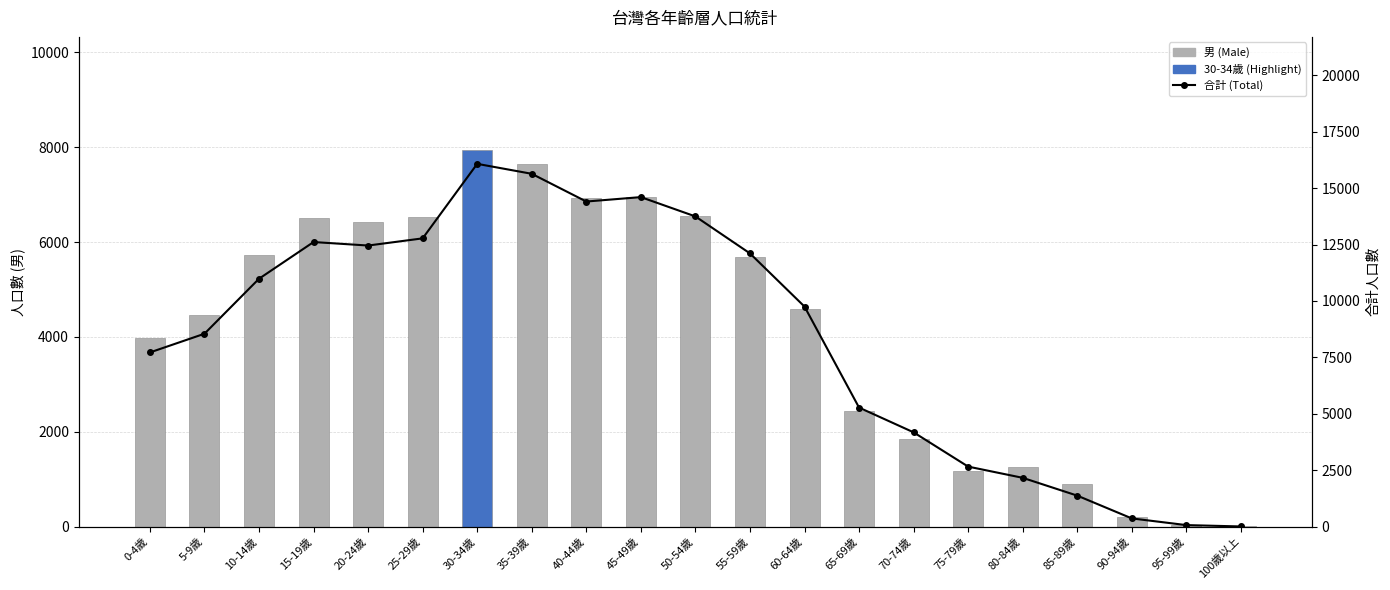

What is the value of the 男 (Male) bar at the 19th from the left?

204